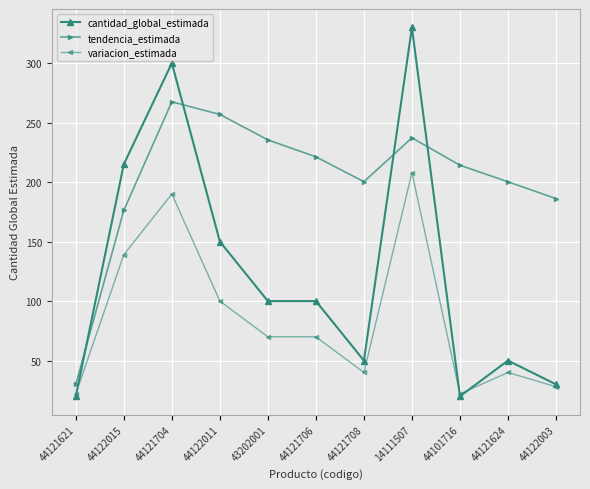

True or false: tendencia_estimada and variacion_estimada intersect in this chart.

False